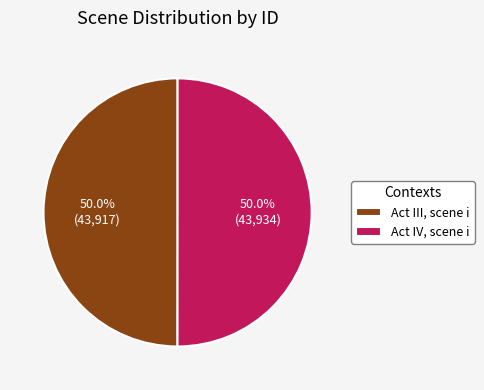

True or false: Act III, scene i accounts for 16% of the total.

False